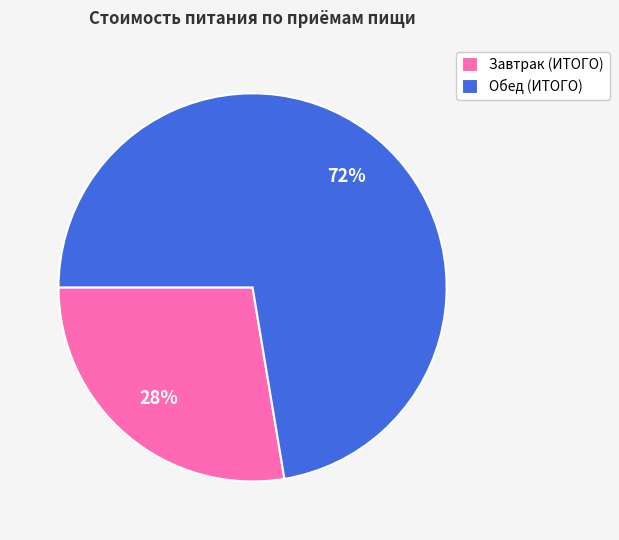

How many slices are in this pie chart?

2